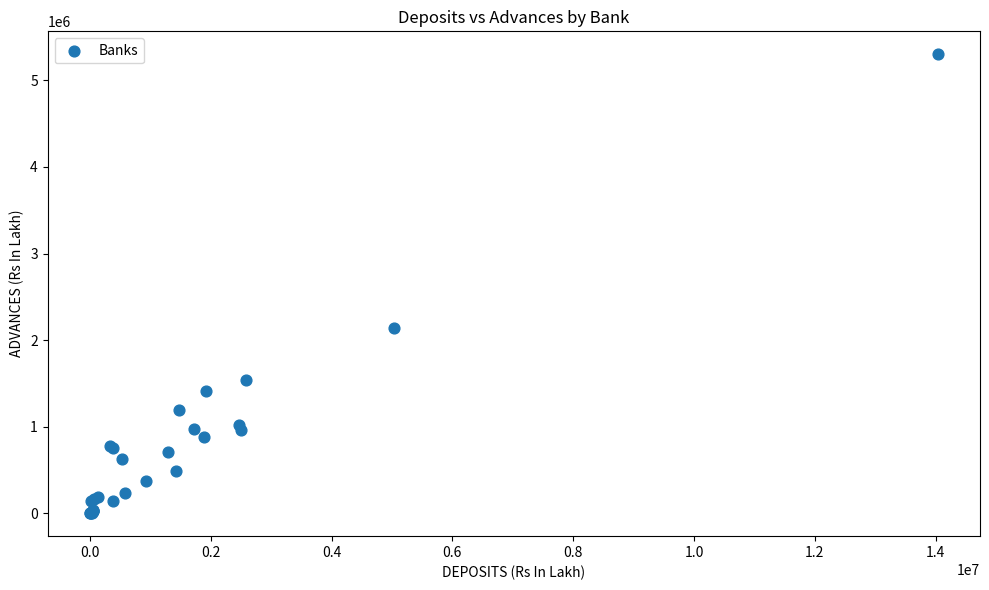

What Y value in the scatter plot is closest to 2650870?

2135624